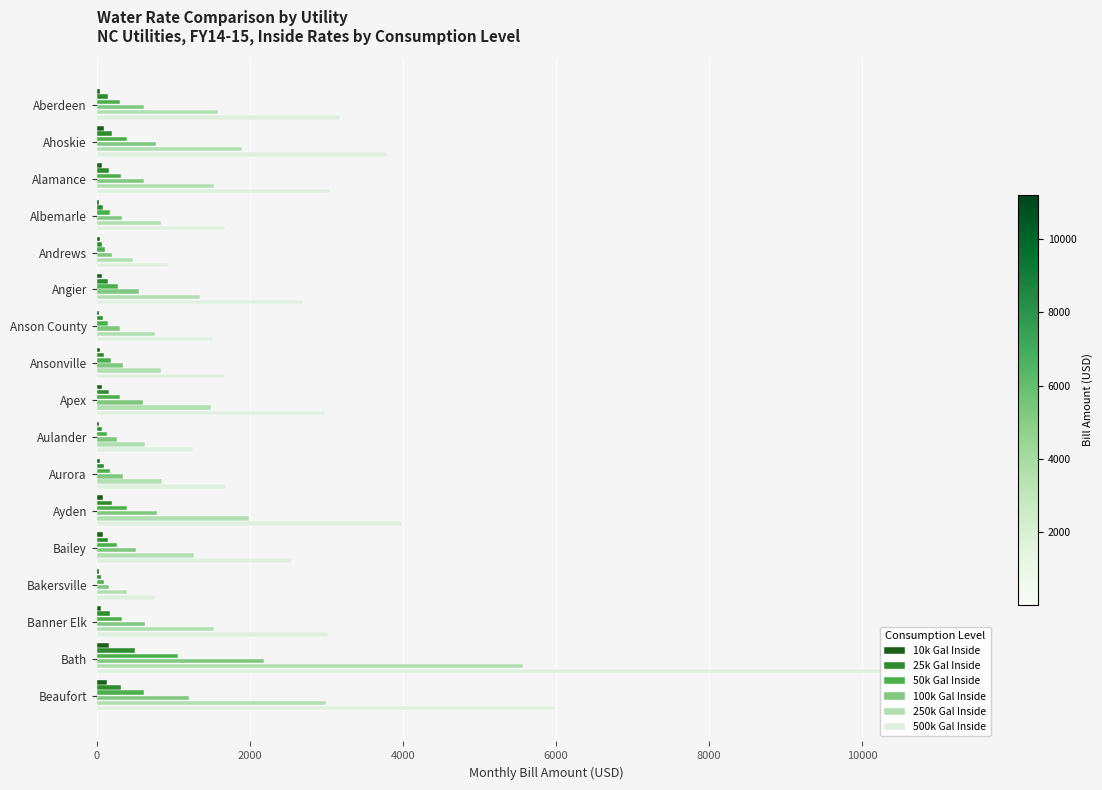

What is the sum of all 100k Gal Inside values?

10443.1